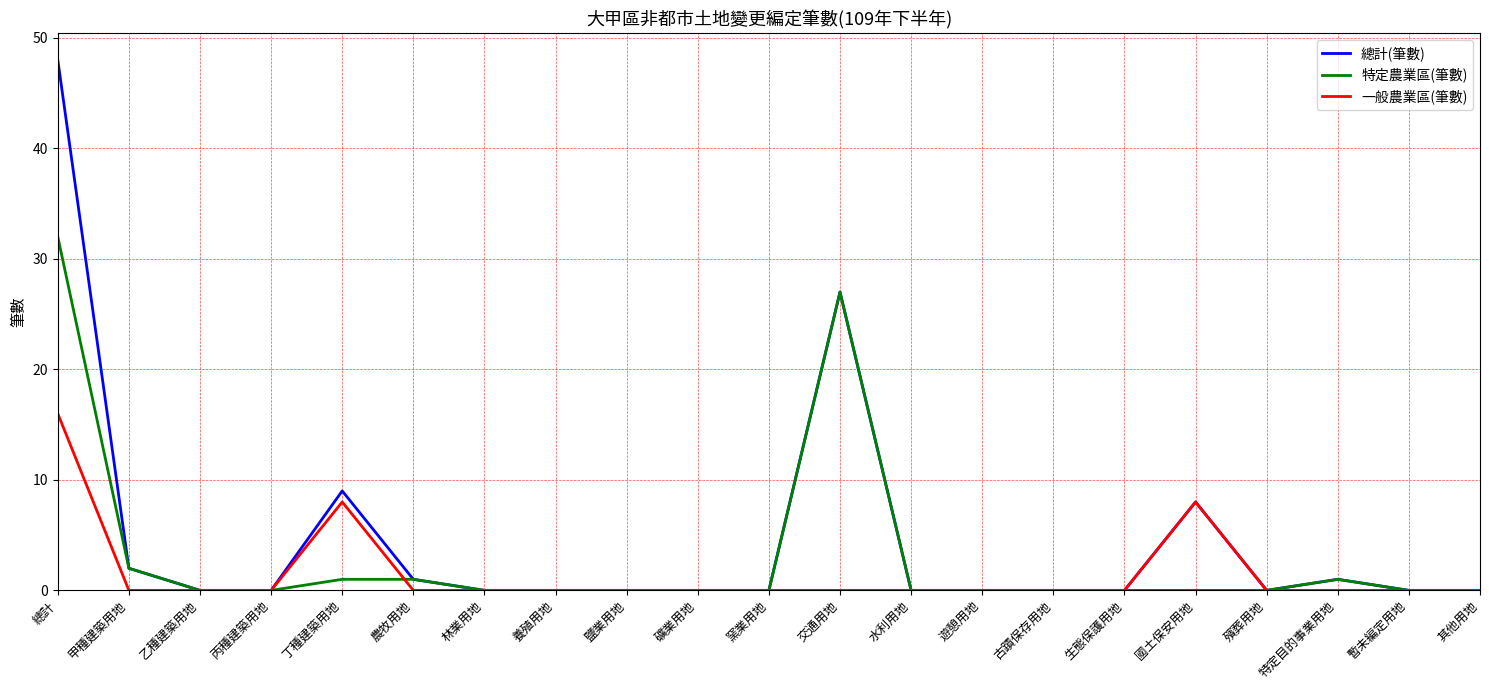

Which series has the widest spread of values?

總計(筆數)